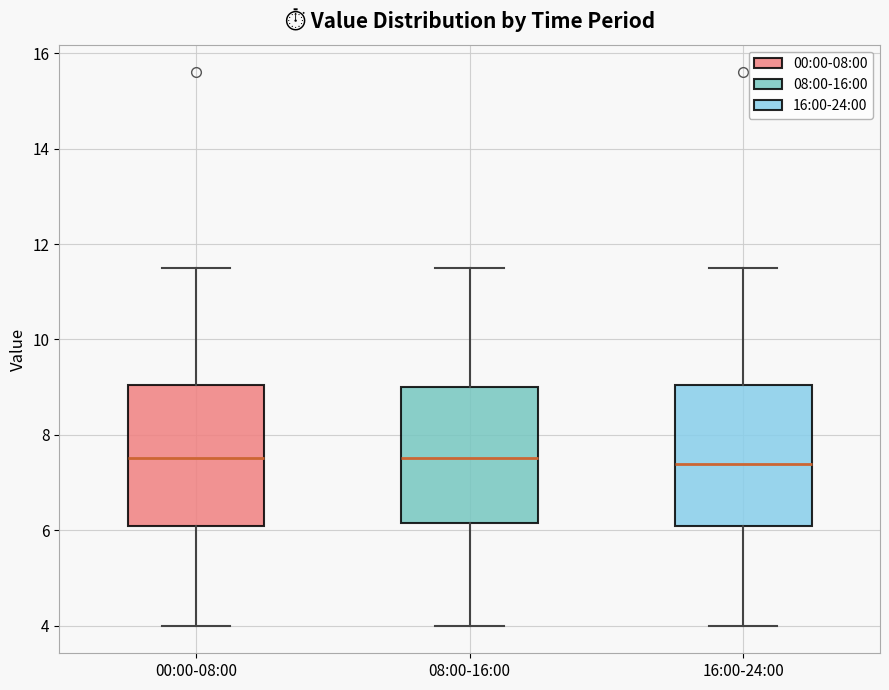

Reading left to right, transcribe this box plot: for each box, give where its median line is, the range the box spans, and where its two whiskers end, as read against the y-axis. The values are not printed on the chart, so give them approximately, as read against the axis.

00:00-08:00: median 7.6, box 6.0 to 9.0, whiskers 4.0 to 11.6
08:00-16:00: median 7.6, box 6.2 to 9.0, whiskers 4.0 to 11.6
16:00-24:00: median 7.4, box 6.0 to 9.0, whiskers 4.0 to 11.6